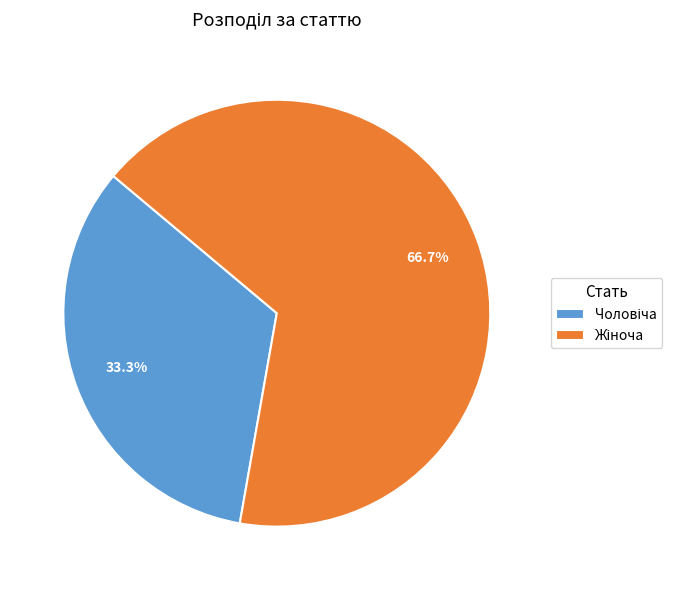

Does any single category account for the majority?

Yes